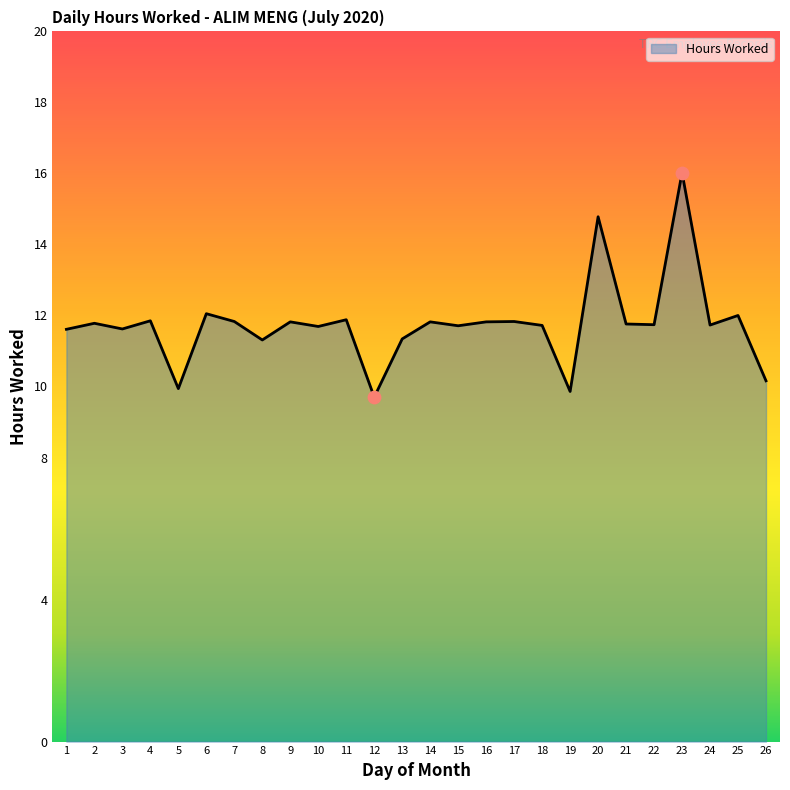

Which has a higher value, 23 or 26?

23